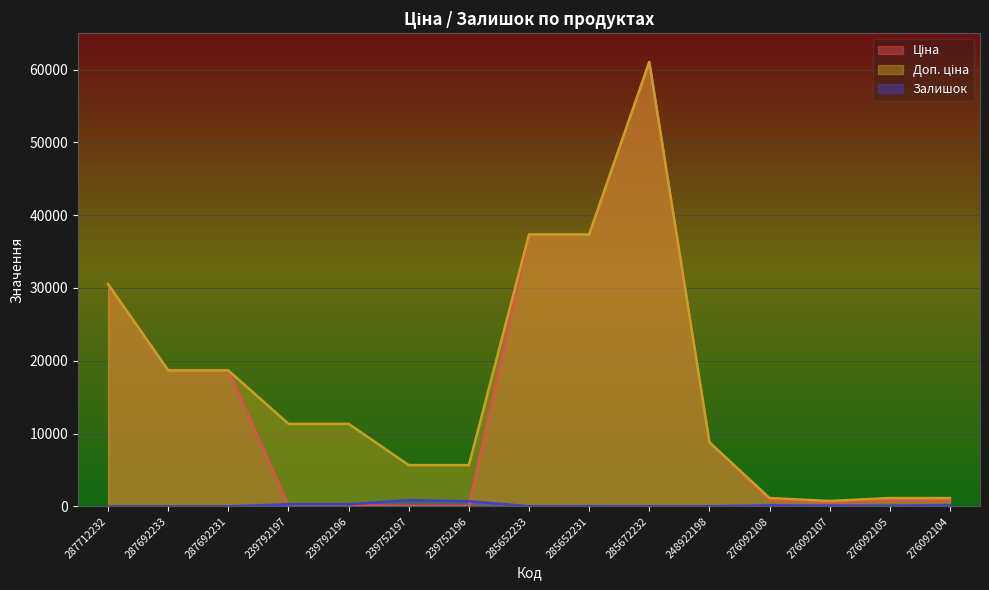

Where is the first local minimum for Доп. ціна?

276092107